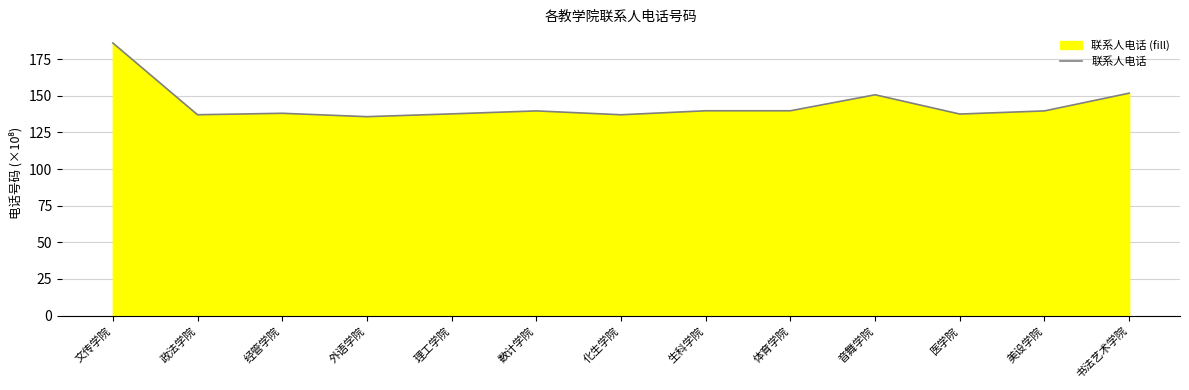

Where is the data nearest to the value 160?

书法艺术学院